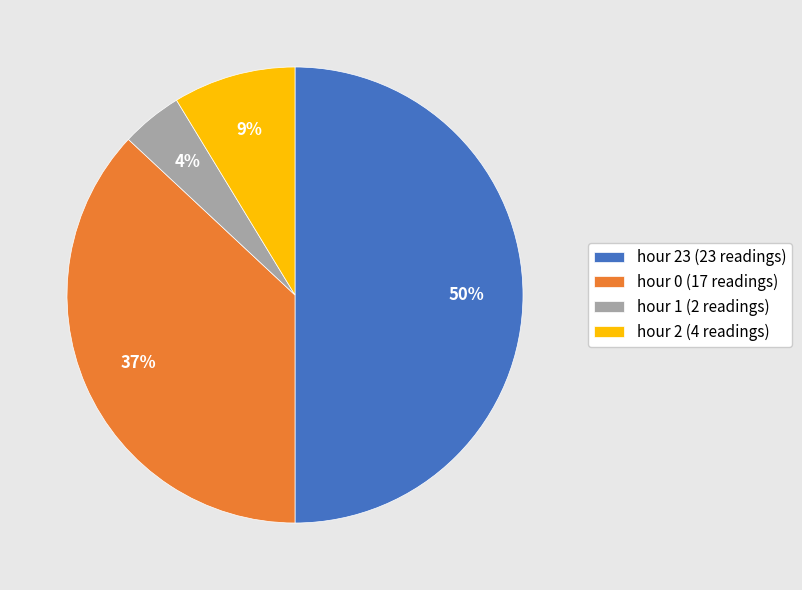

Does hour 0 (17 readings) represent more than half of the total?

No